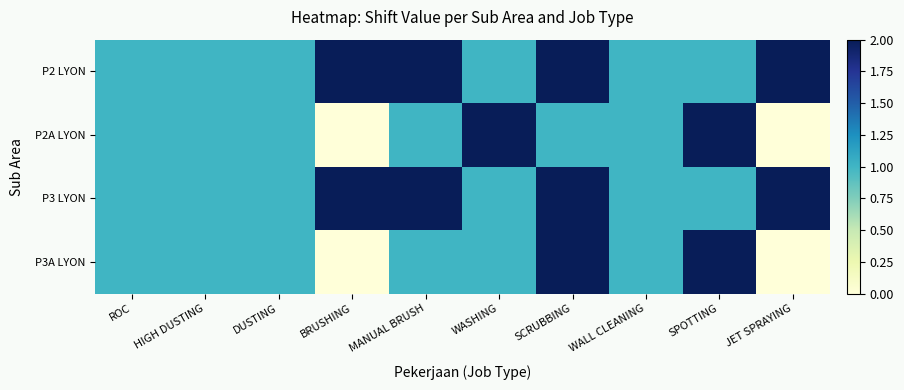

List the series in order of their peak value, lowest first.

P2 LYON, P2A LYON, P3 LYON, P3A LYON